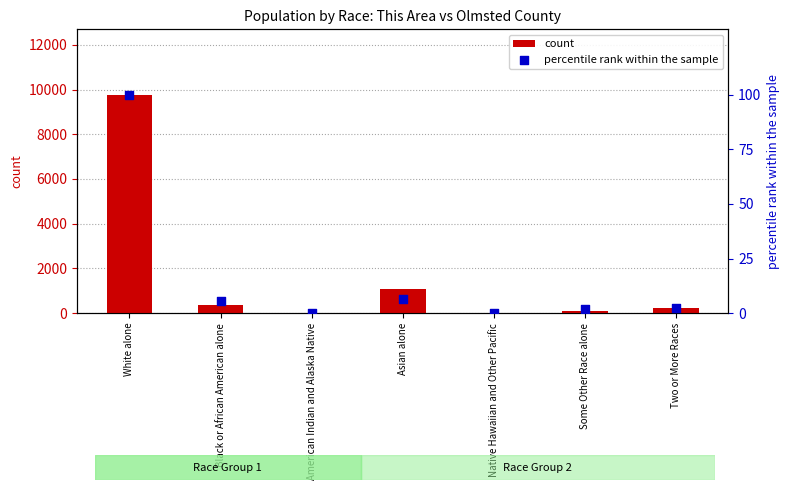

What are all the series names shown in the legend?

count, percentile rank within the sample